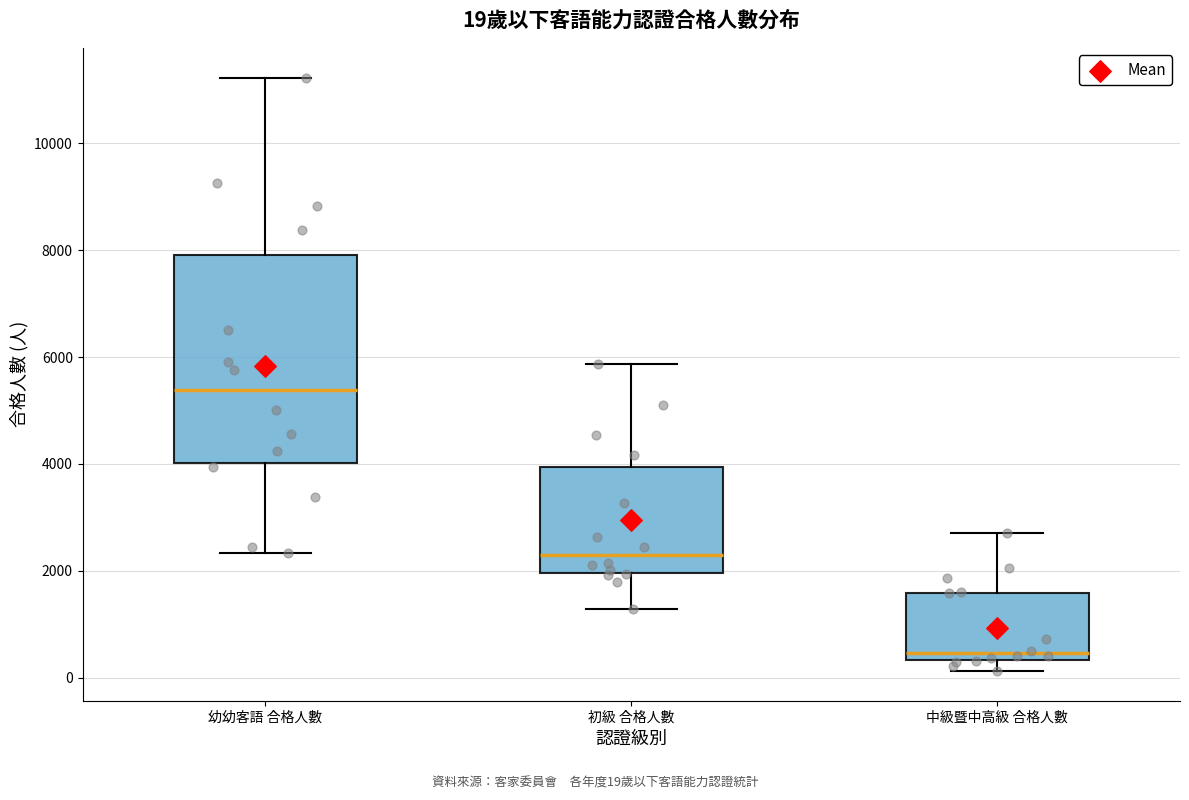

Comparing the boxes themselves (not the whiskers), which one is the tallest?

幼幼客語 合格人數